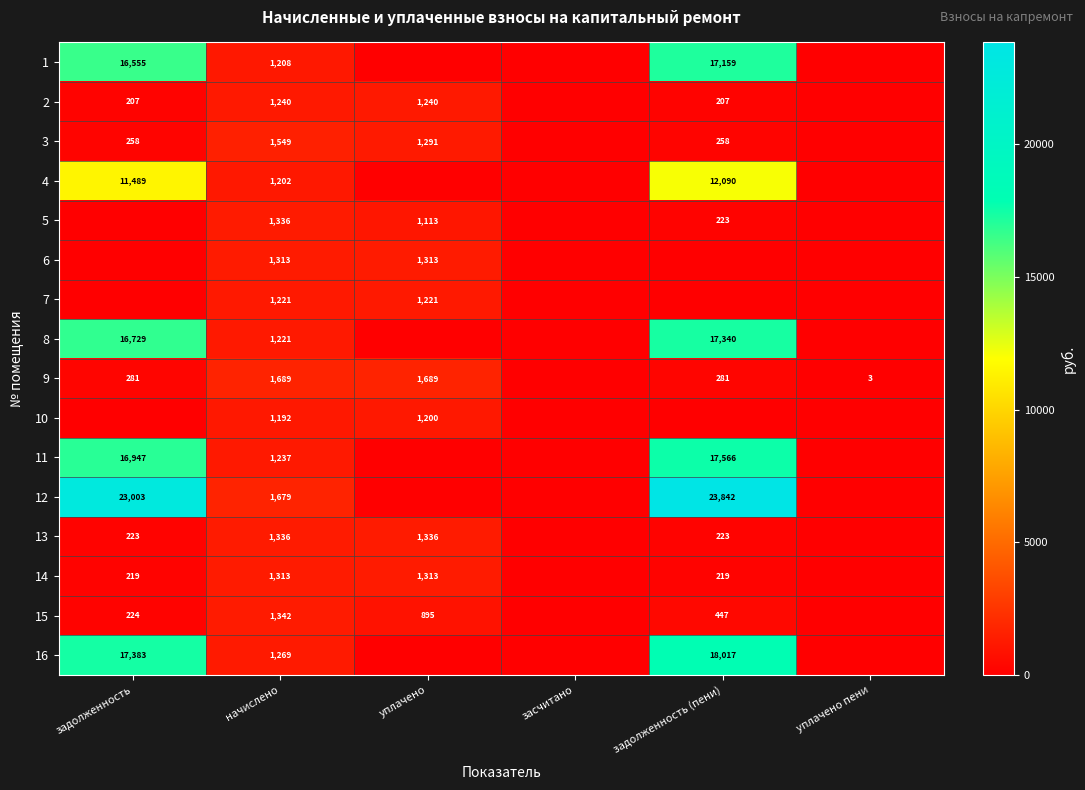

What is the total value across all series at начислено?

21347